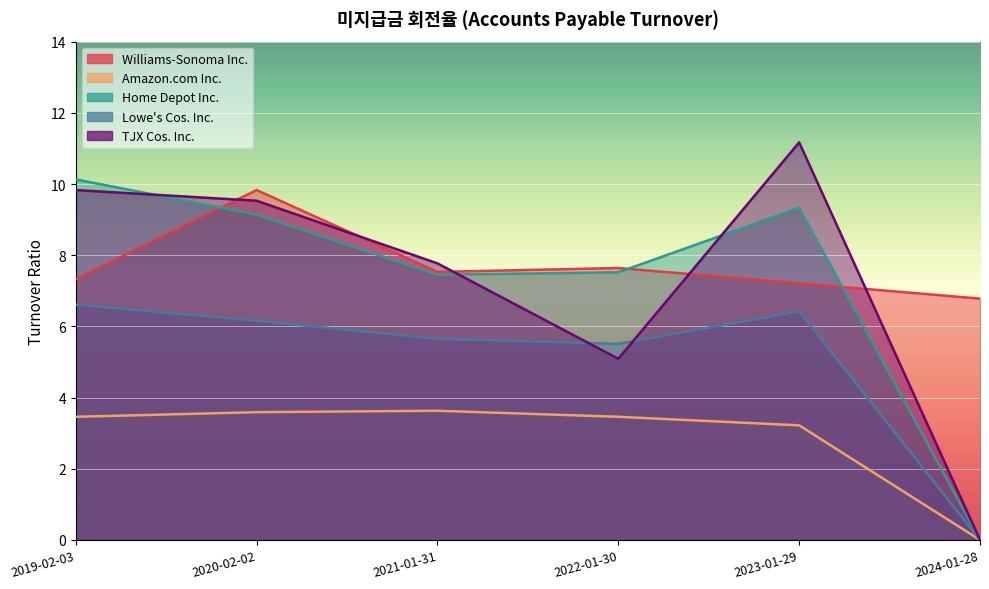

At which category does the chart reach its peak across all series?

2023-01-29